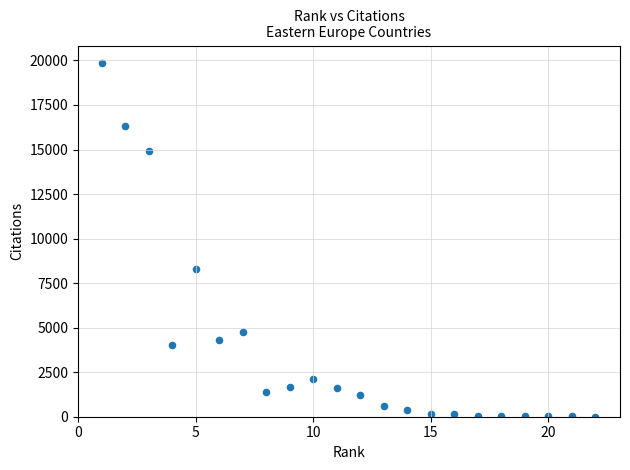

What Y value in the scatter plot is closest to 9927?

8298